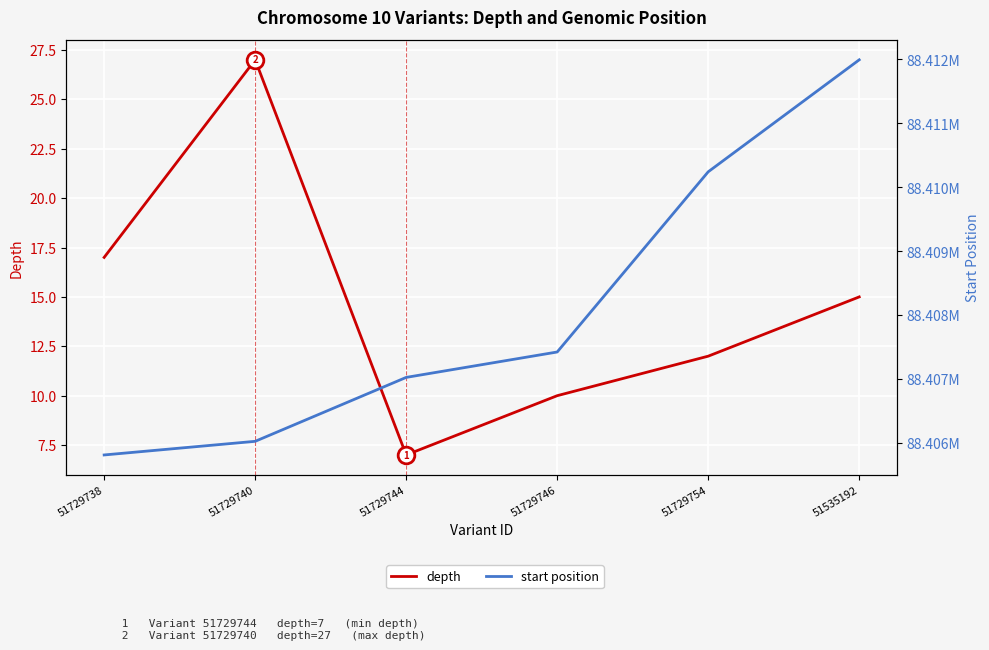

Which series has the largest range (max minus min)?

start position